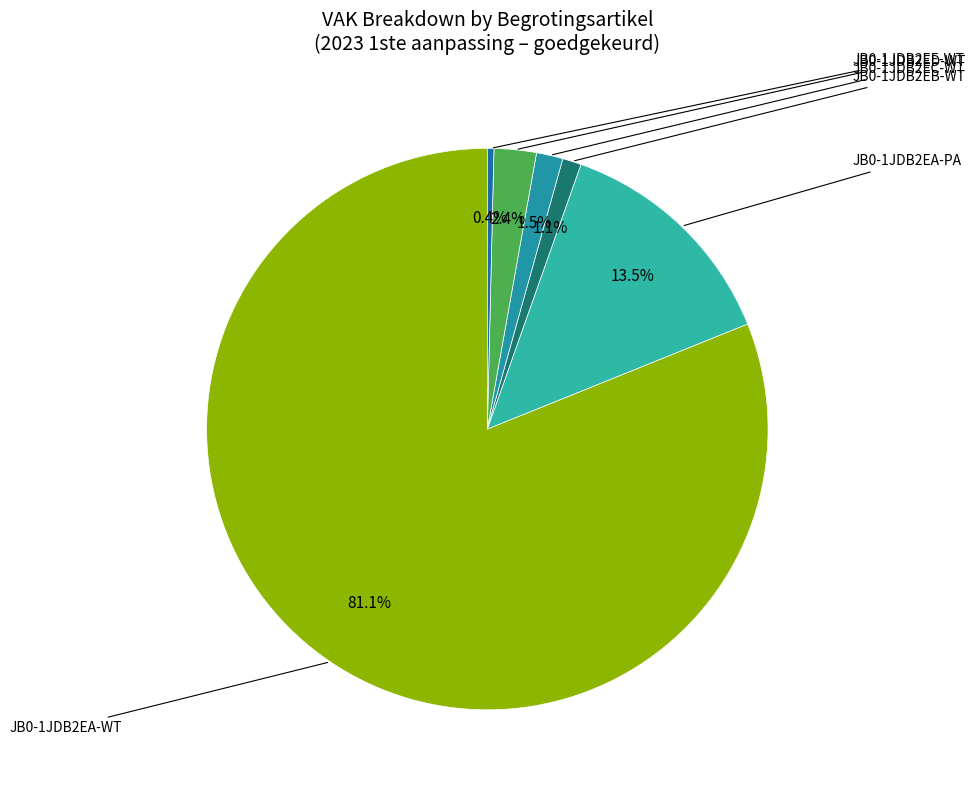

How many slices are in this pie chart?

6